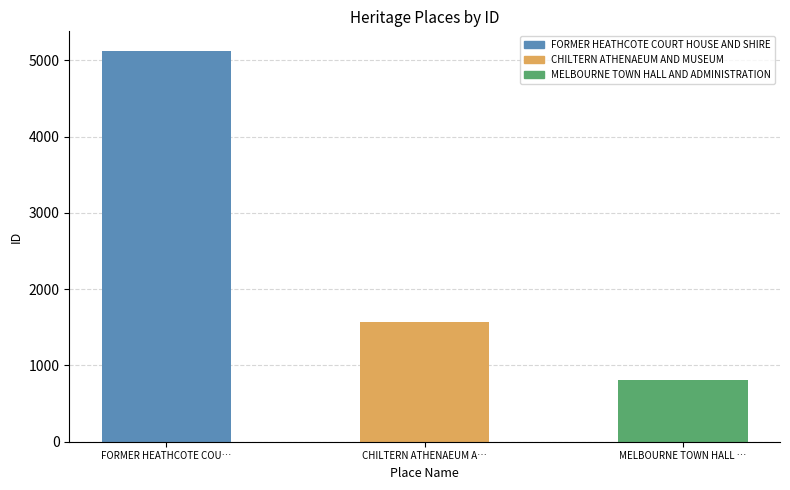

Between CHILTERN ATHENAEUM A… and FORMER HEATHCOTE COU…, which is larger?

FORMER HEATHCOTE COU…